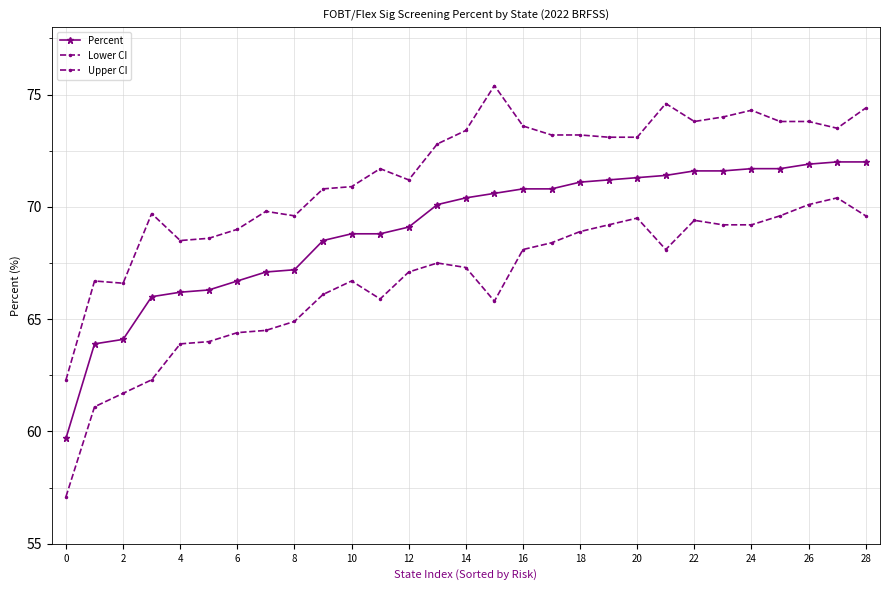

Rank the series by their average value, from lowest to highest.

Lower CI, Percent, Upper CI